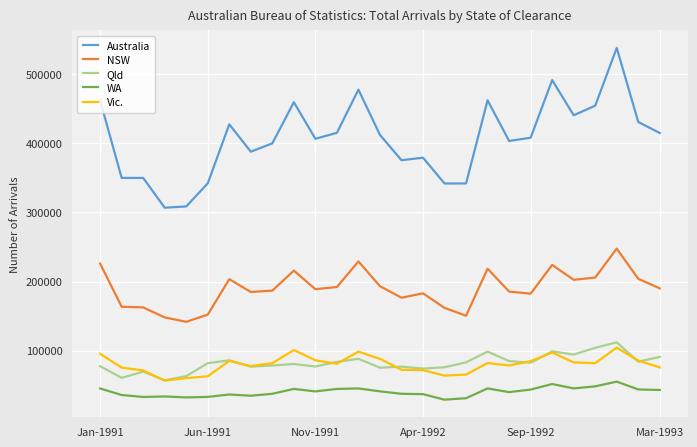

True or false: WA and Qld intersect in this chart.

False